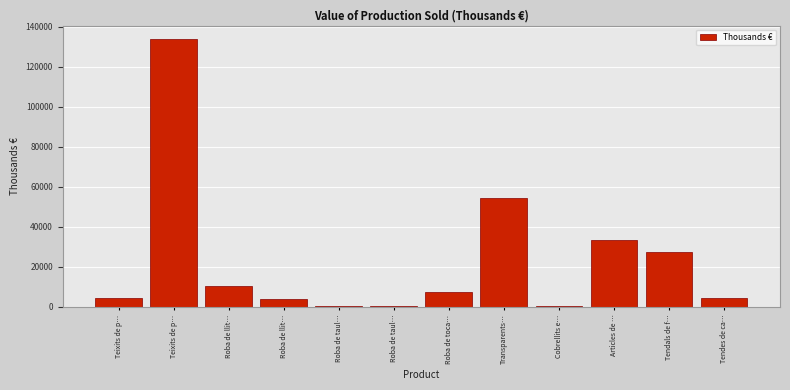

Count the number of categories in the chart.

12